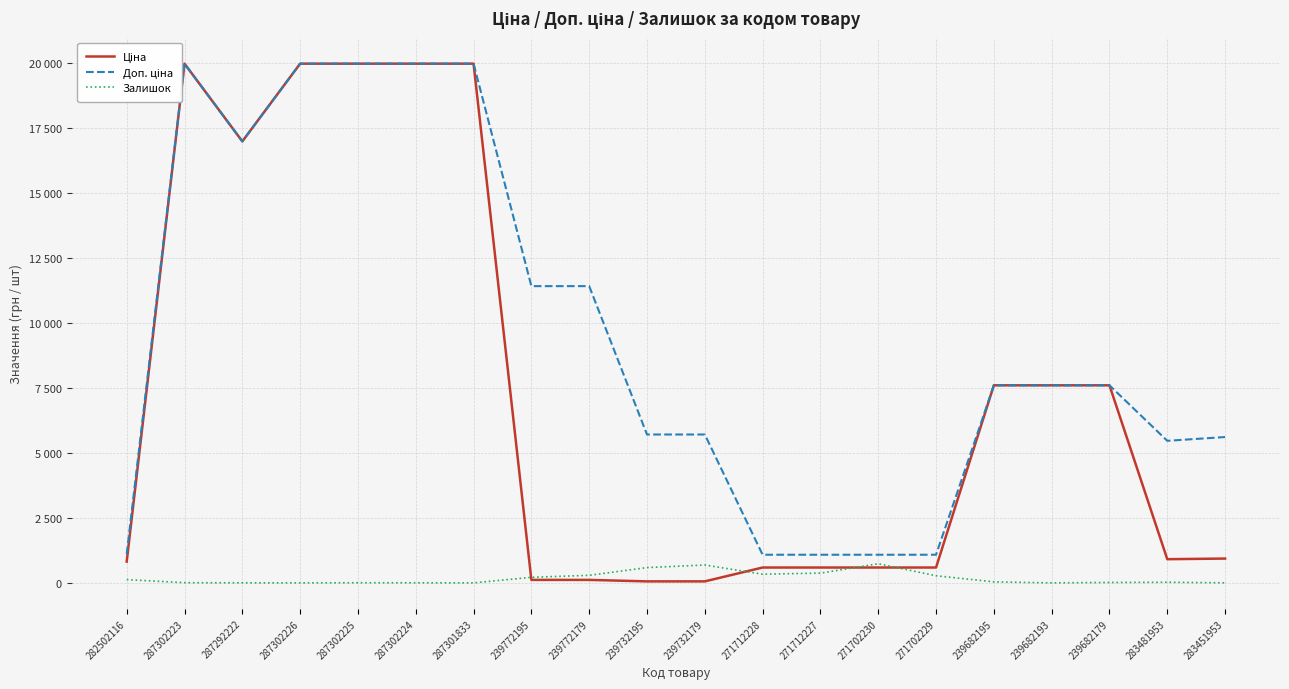

True or false: Доп. ціна has more than 0 points higher than both neighbors.

True